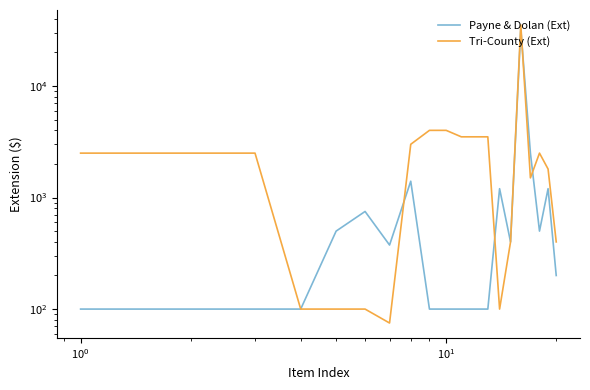

What is the difference between the second highest and second lowest values in the Tri-County (Ext) series?

3900.0